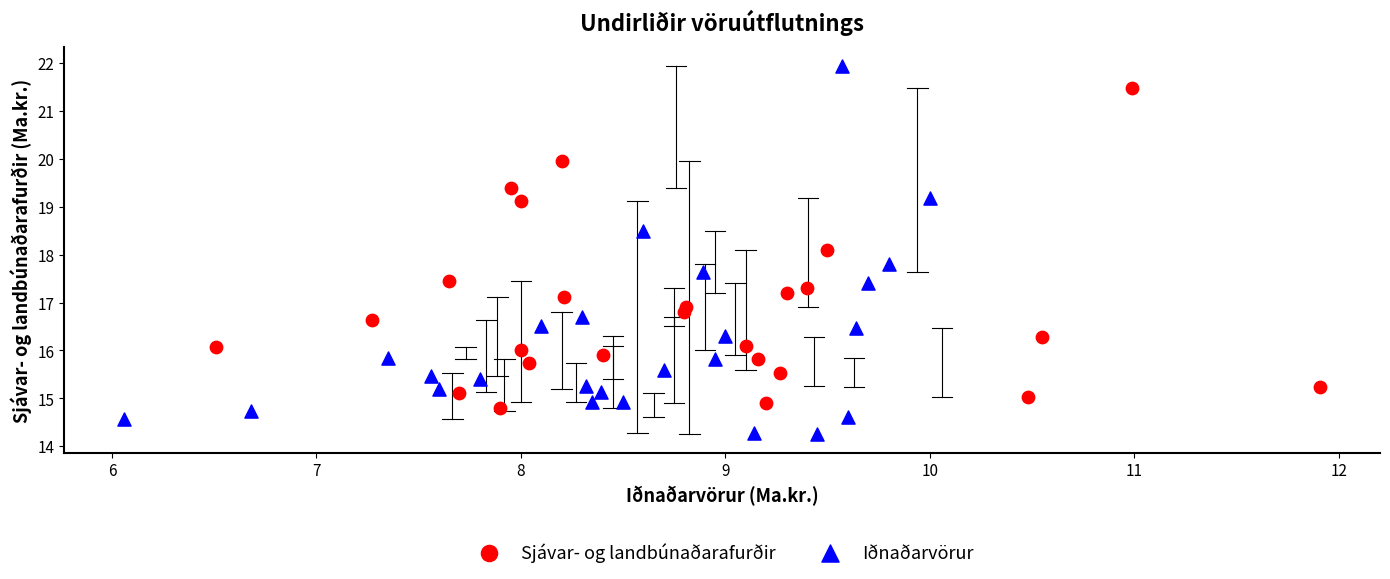

Which series has the widest spread of Y values?

Iðnaðarvörur